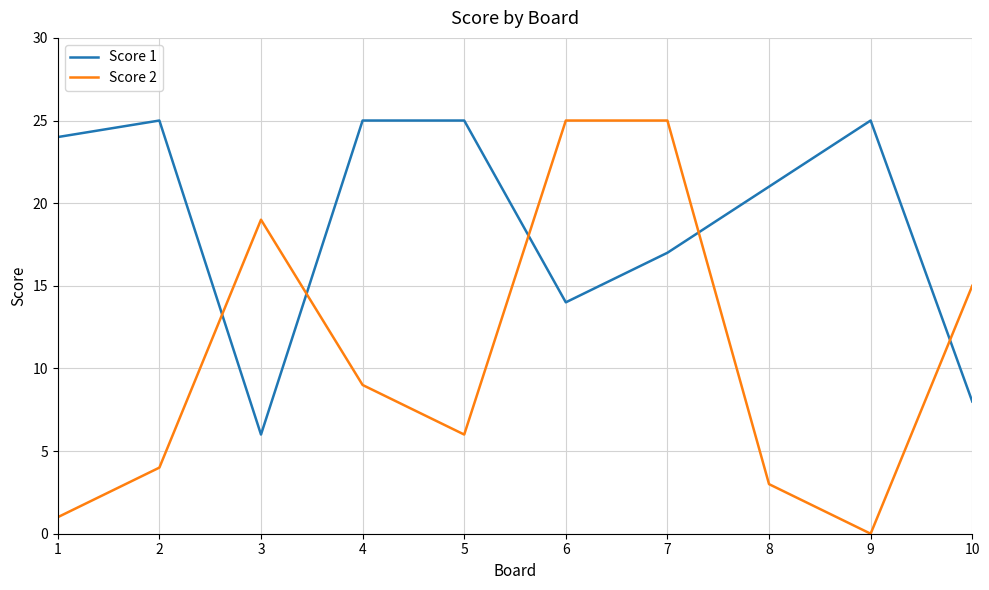

Is this an area chart (filled region under the line)?

No